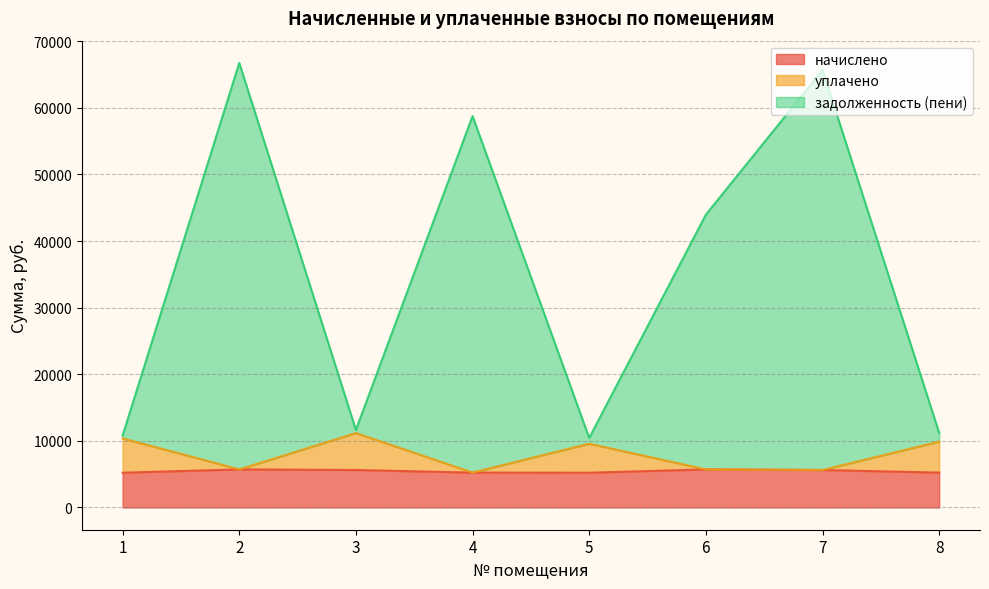

What is the difference between the maximum and minimum values in the задолженность (пени) series?

56305.4